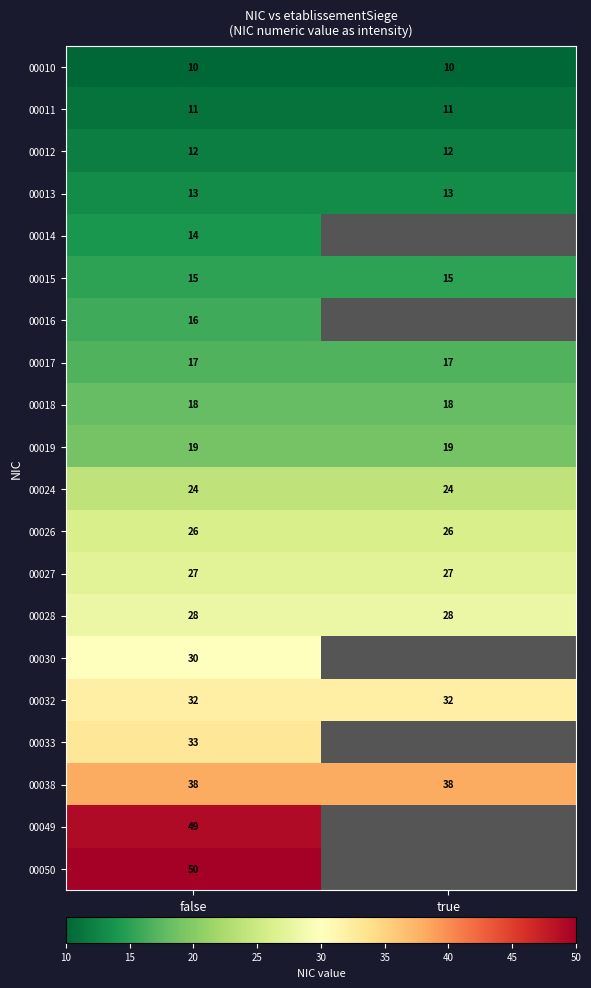

Is it true that 00033 equals 44.8 at false?

False